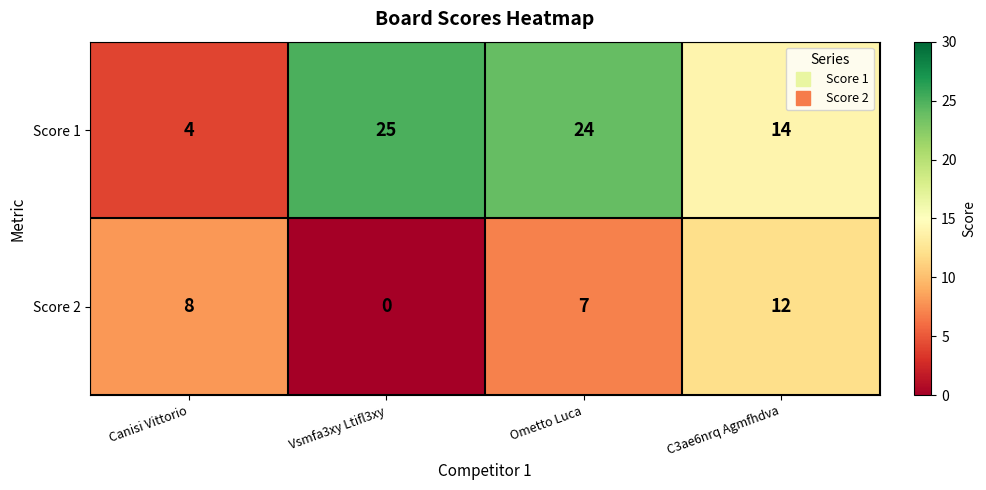

What is the average value of the Score 1 series?

17